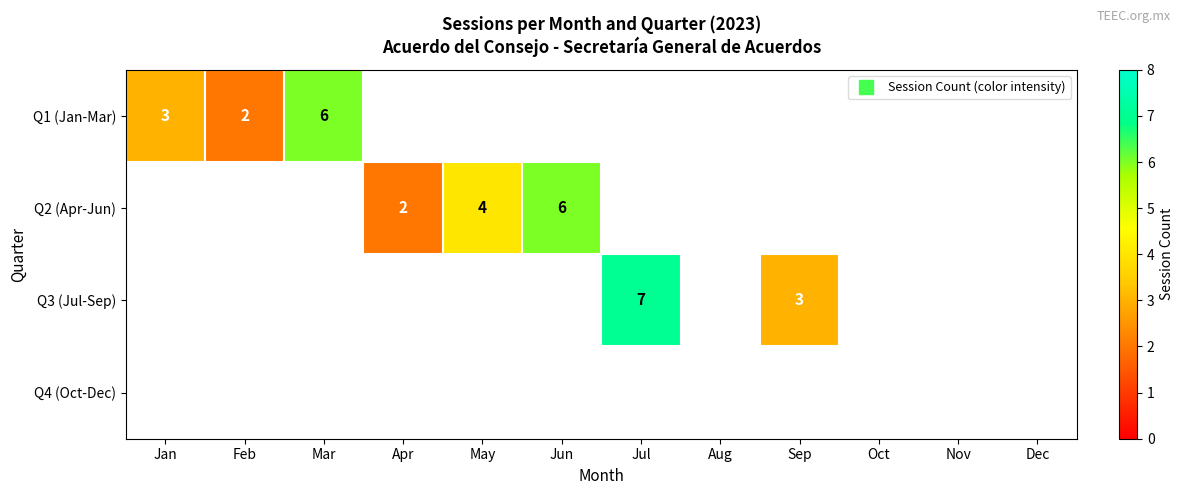

What is the lowest value of the Q1 (Jan-Mar) series?

2.0